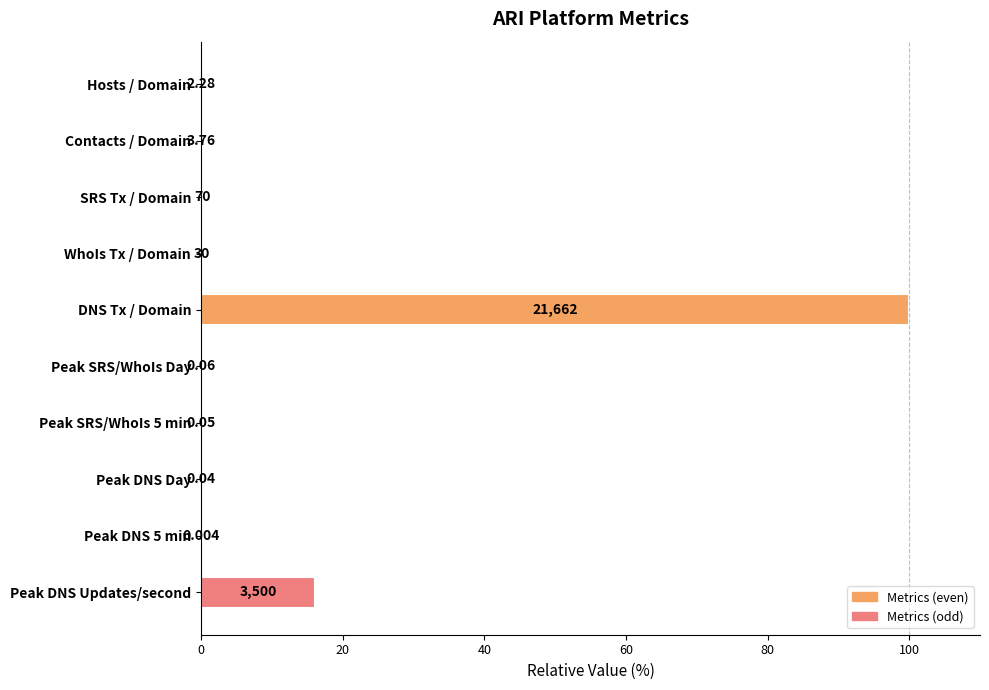

How many data points does each series have?

10